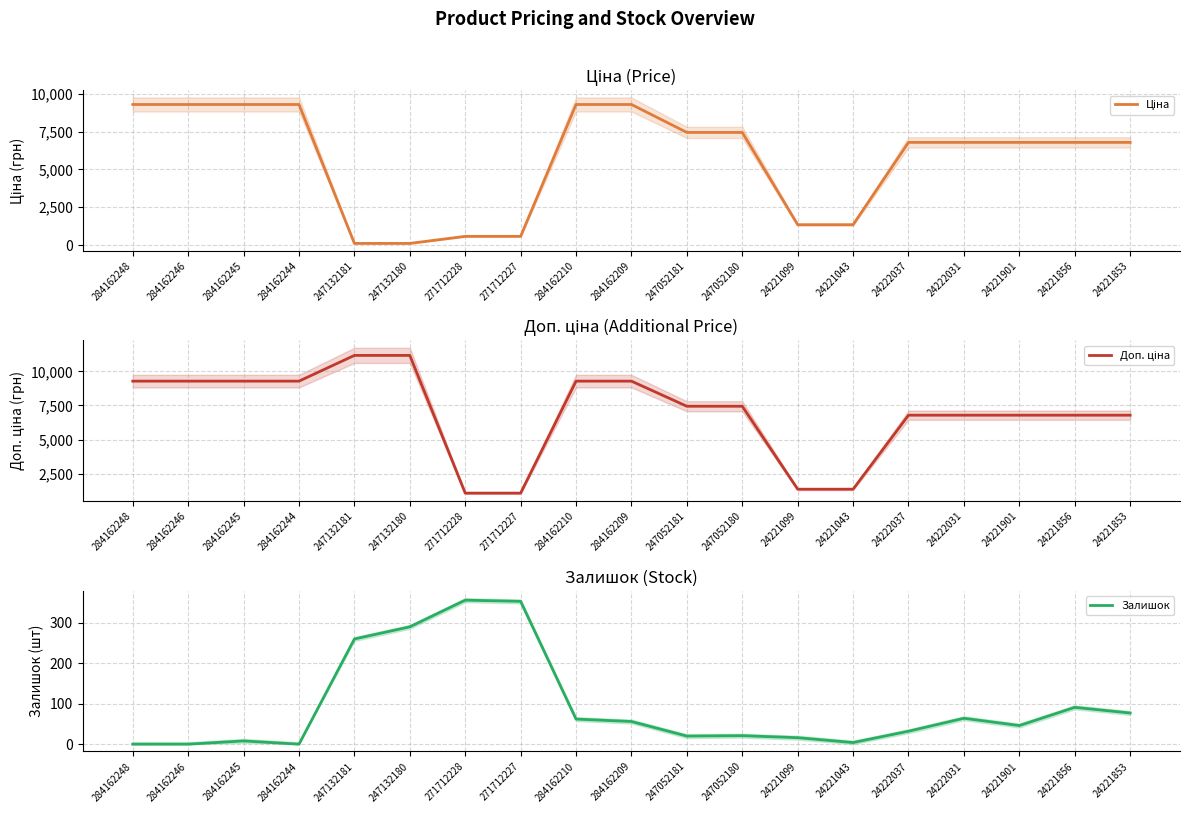

True or false: Доп. ціна and Залишок intersect in this chart.

False